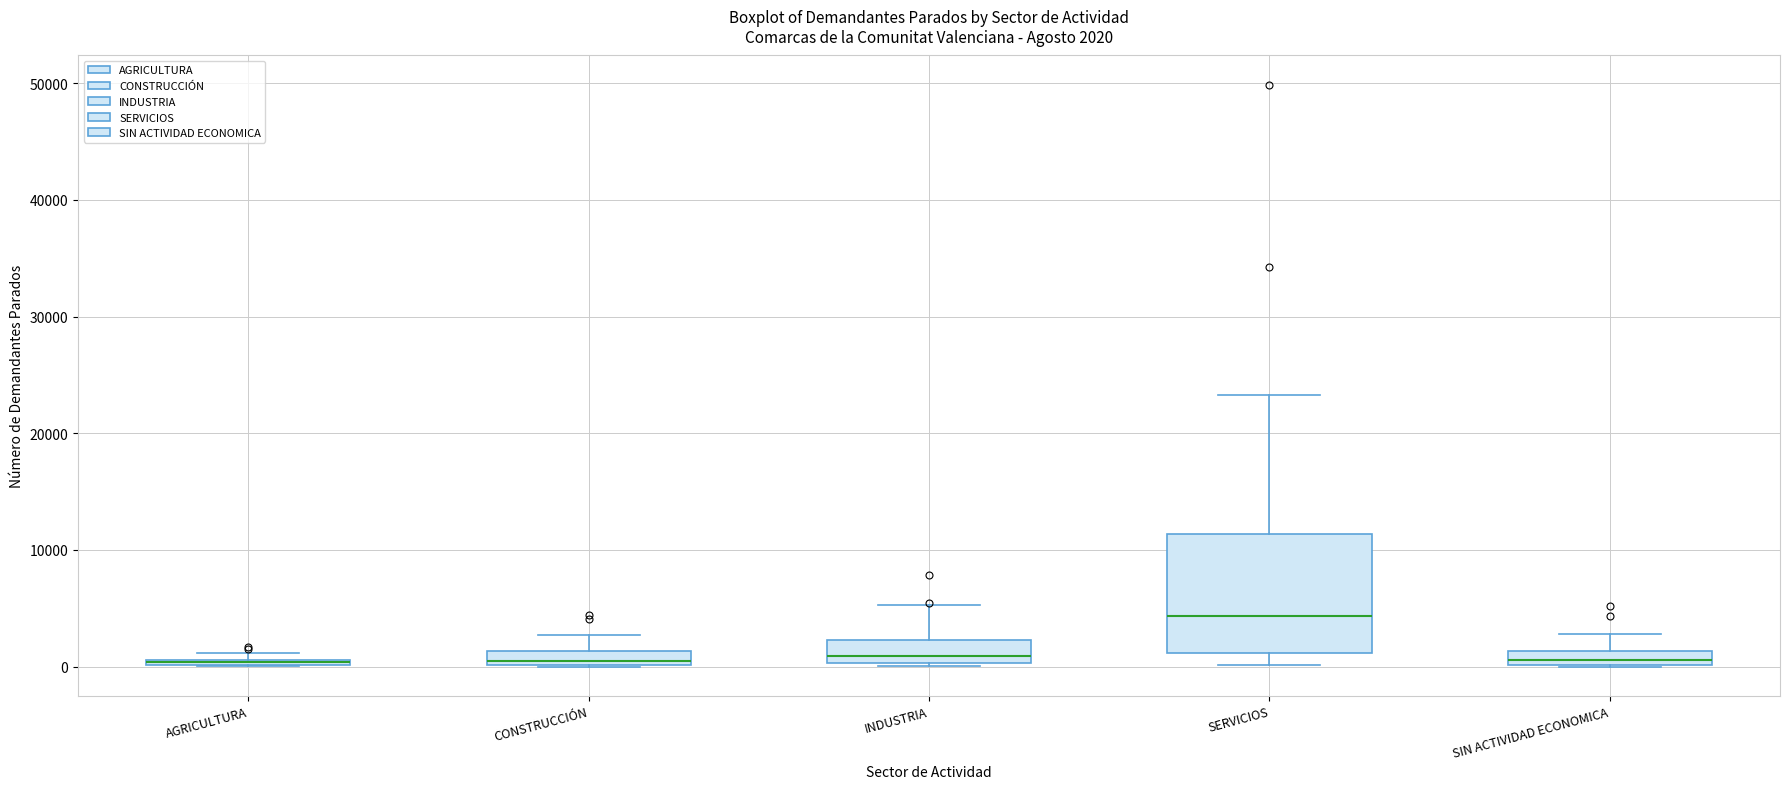

Comparing the boxes themselves (not the whiskers), which one is the tallest?

SERVICIOS